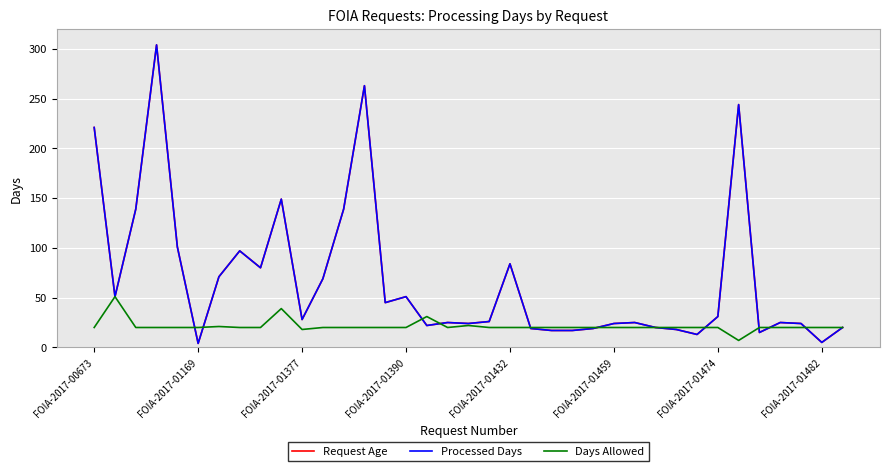

Is this an area chart (filled region under the line)?

No